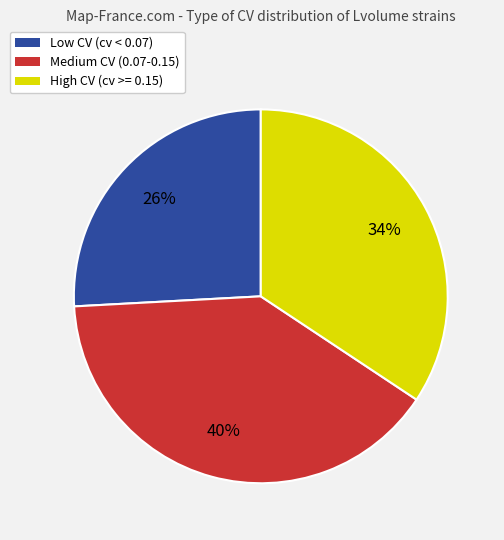

How many segments does this pie chart have?

3